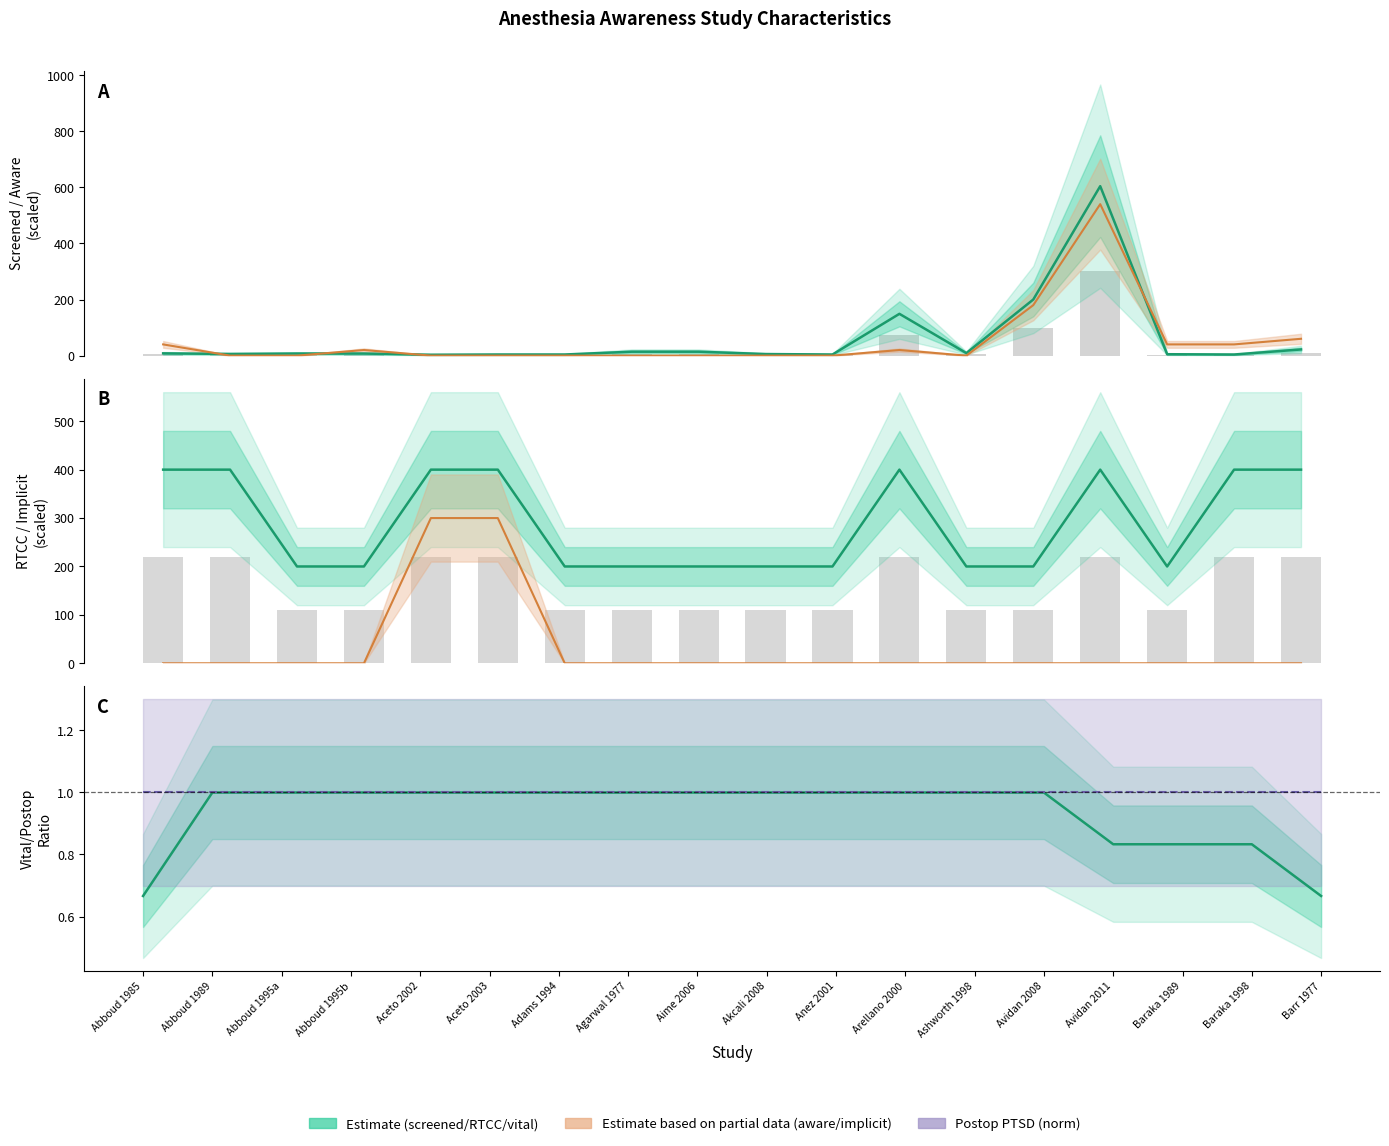

What is the average value of the aware events series?

52.2